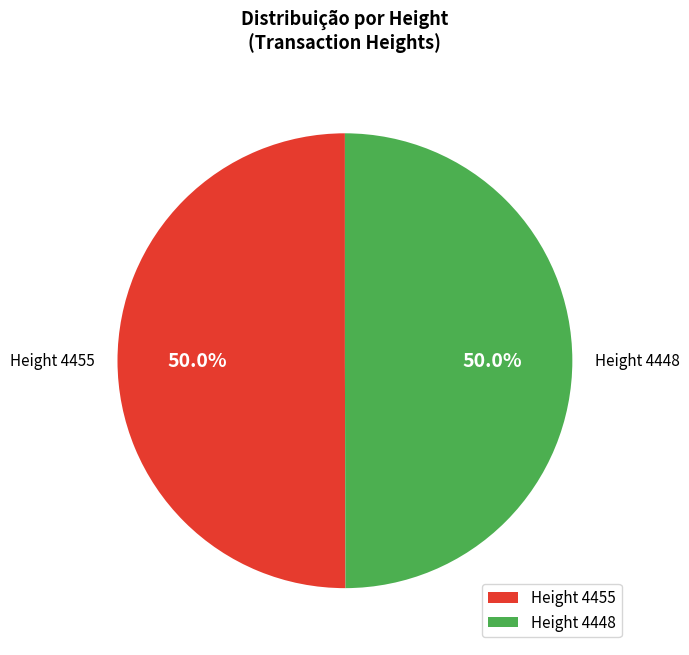

What portion of the pie excludes Height 4448?

50.0%